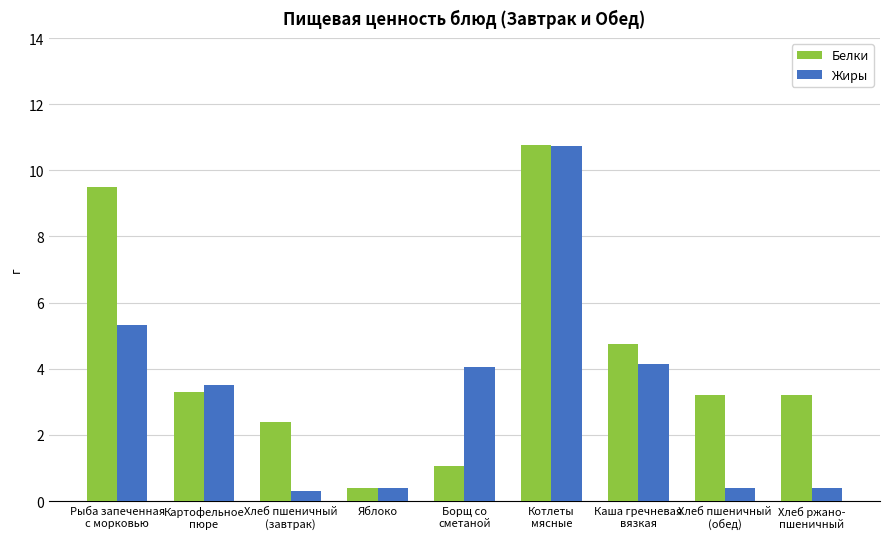

What is the minimum value for Белки?

0.4